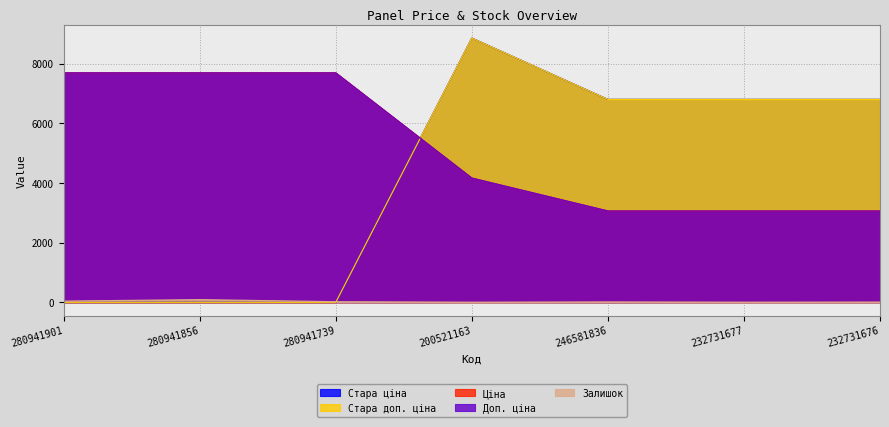

At 280941739, list the series in order from largest to smallest.

Ціна, Доп. ціна, Залишок, Стара ціна, Стара доп. ціна